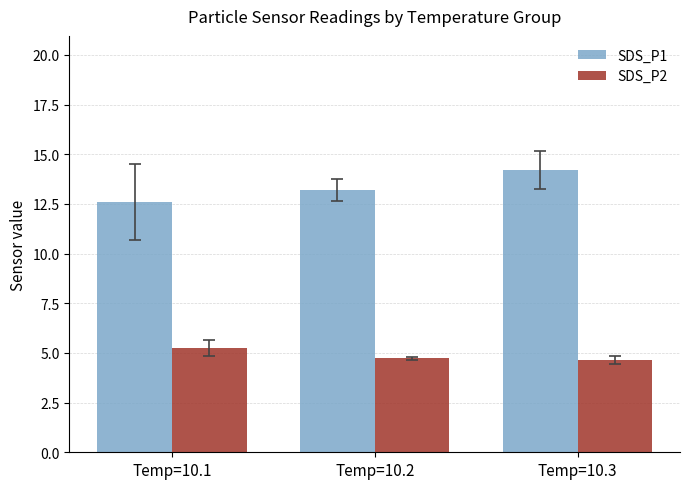

What is the average value of the SDS_P1 series?

13.3